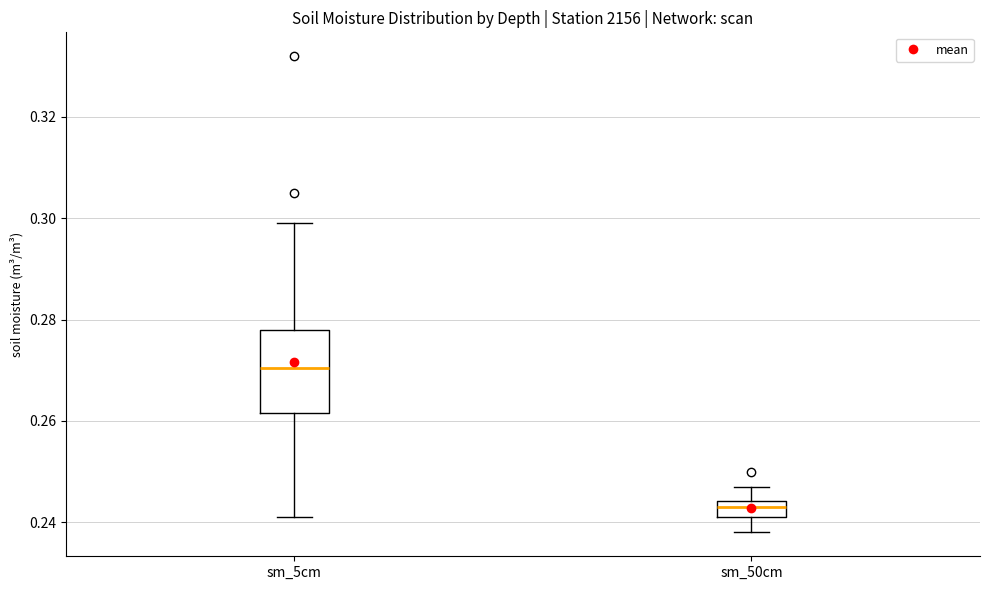

Reading left to right, read every box against the y-axis: the position of its median line, the range the box covers, and the ends of its whiskers. The values are not printed on the chart, so give them approximately, as read against the axis.

sm_5cm: median 0.270, box 0.262 to 0.278, whiskers 0.242 to 0.300
sm_50cm: median 0.244 (inside the box), box 0.242 to 0.244, whiskers 0.238 to 0.248